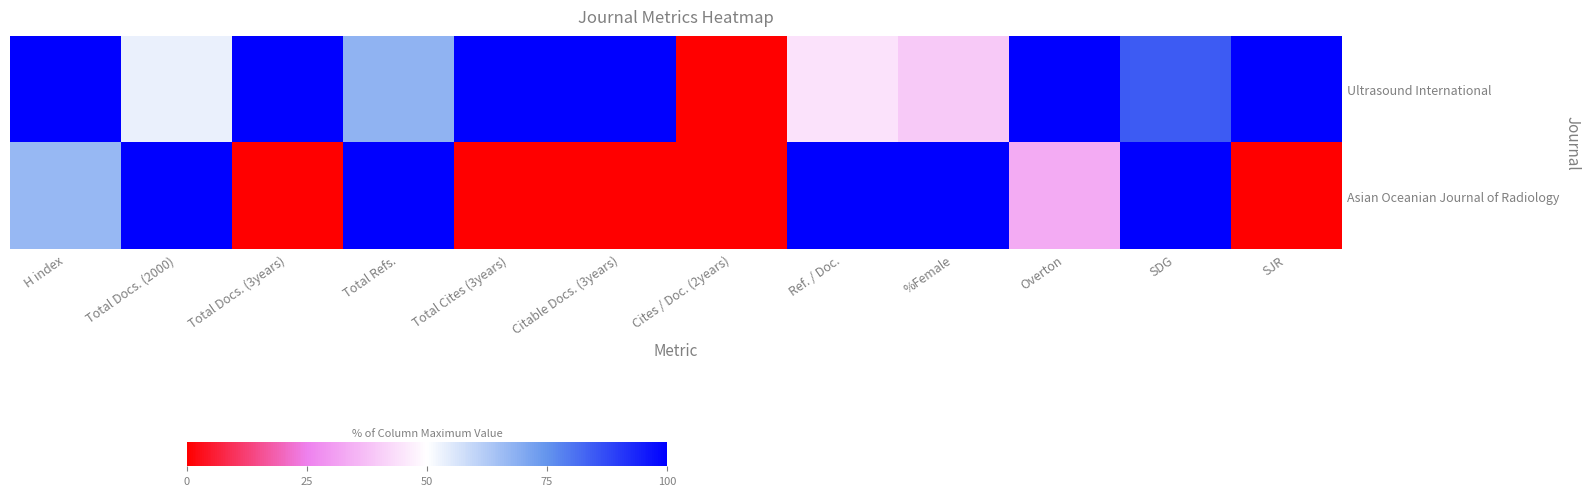

Reading left to right, transcribe all the data shown in this chart.

Ultrasound International: H index=100.0	Total Docs. (2000)=53.5	Total Docs. (3years)=100.0	Total Refs.=67.9	Total Cites (3years)=100.0	Citable Docs. (3years)=100.0	Cites / Doc. (2years)=0.0	Ref. / Doc.=44.4	%Female=39.3	Overton=100.0	SDG=84.4	SJR=100.0
Asian Oceanian Journal of Radiology: H index=66.7	Total Docs. (2000)=100.0	Total Docs. (3years)=0.0	Total Refs.=100.0	Total Cites (3years)=0.0	Citable Docs. (3years)=0.0	Cites / Doc. (2years)=0.0	Ref. / Doc.=100.0	%Female=100.0	Overton=33.3	SDG=100.0	SJR=0.0